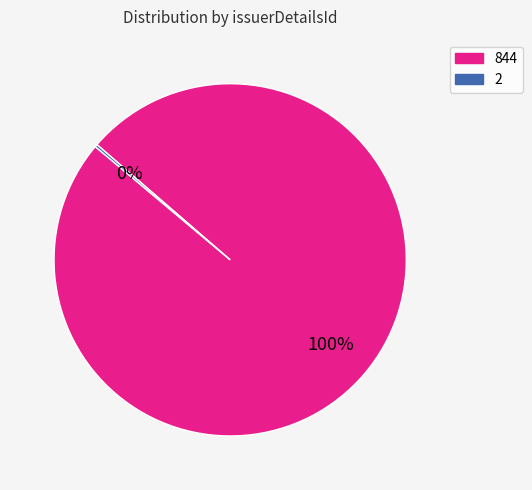

To the nearest percent, what is the difference between the largest and smallest slice percentages?

100%